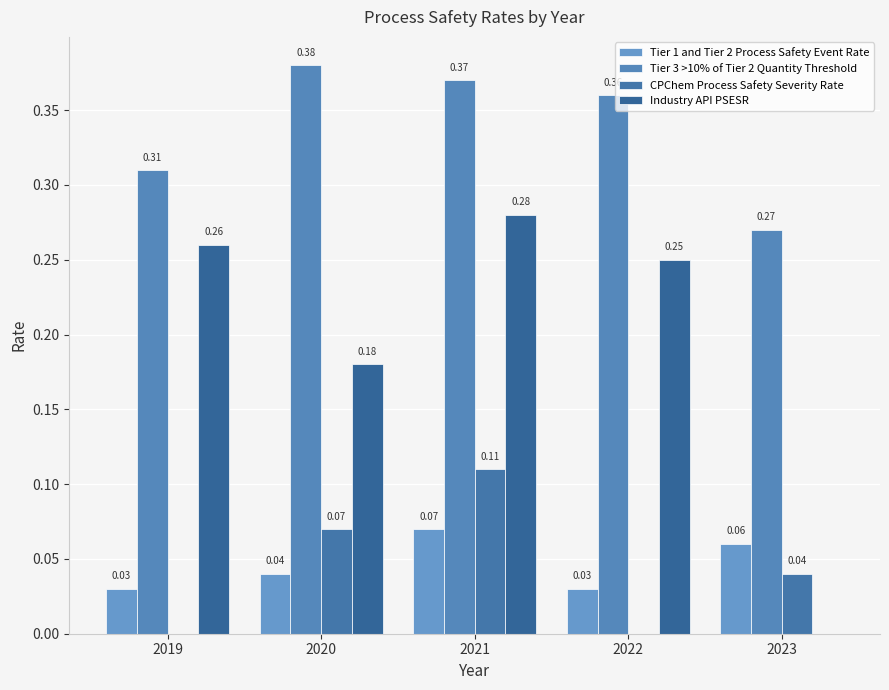

The value of Industry API PSESR at 2021 is 0.3. True or false?

True